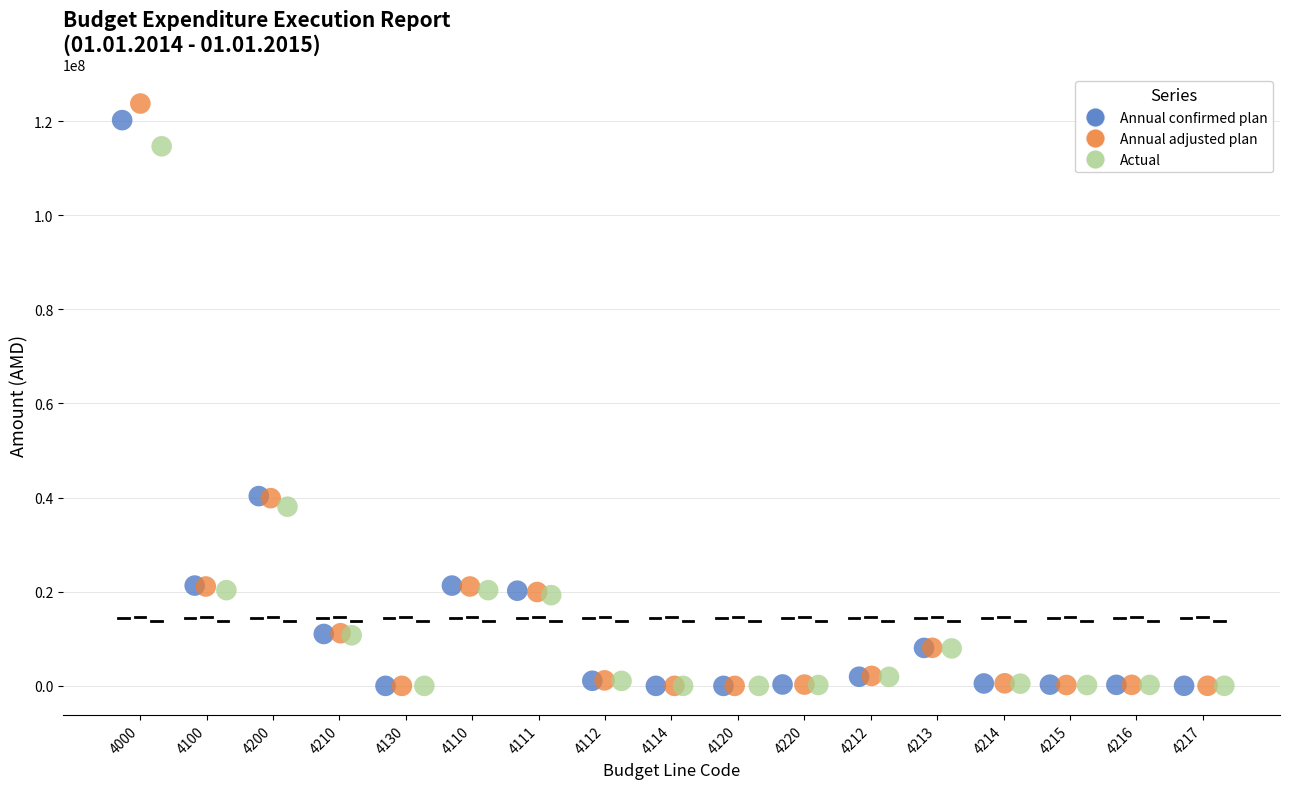

Which series has the widest spread of Y values?

Annual adjusted plan